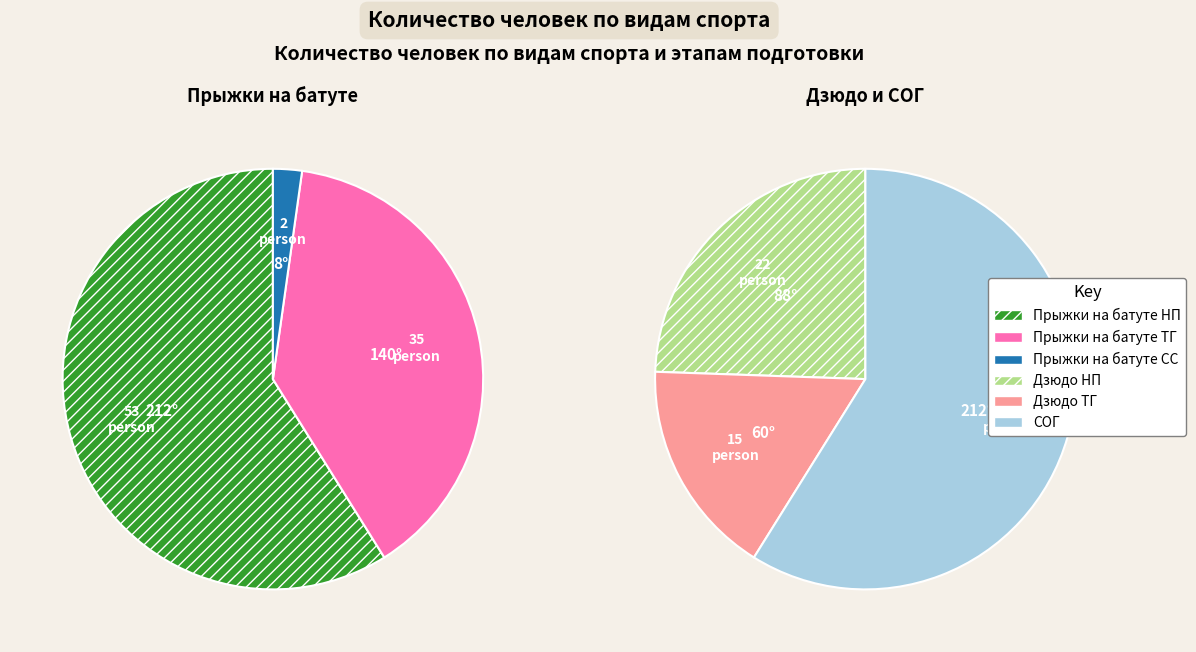

What is the total percentage of СОГ and Прыжки на батуте НП?

58.9%